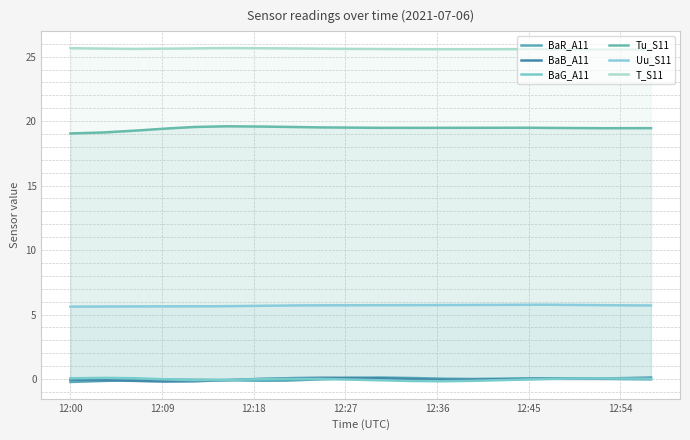

What is the value of the T_S11 point at the 7th from the left?

25.7